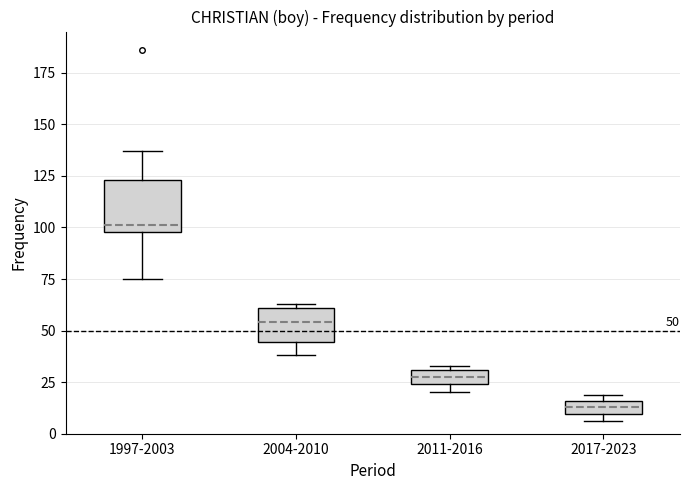

Which box is the tallest, from its lower edge to its upper edge?

1997-2003